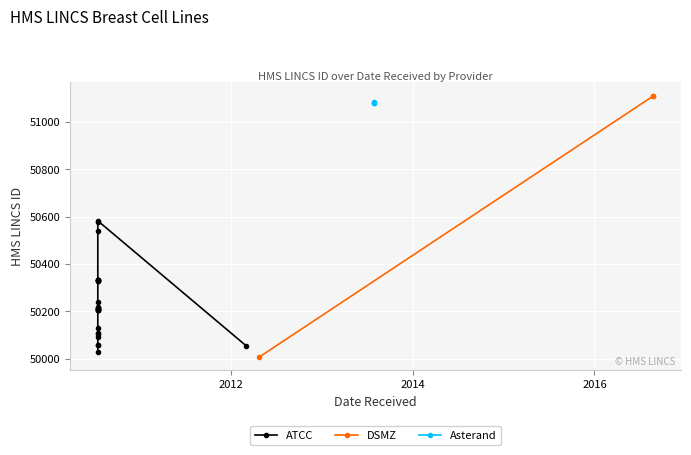

Is the value of DSMZ at 2012 greater than the value of Asterand at 2010?

Yes